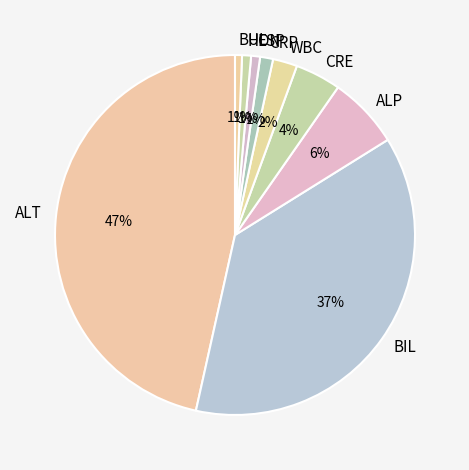

Is it true that BUL is 1% of the pie?

True